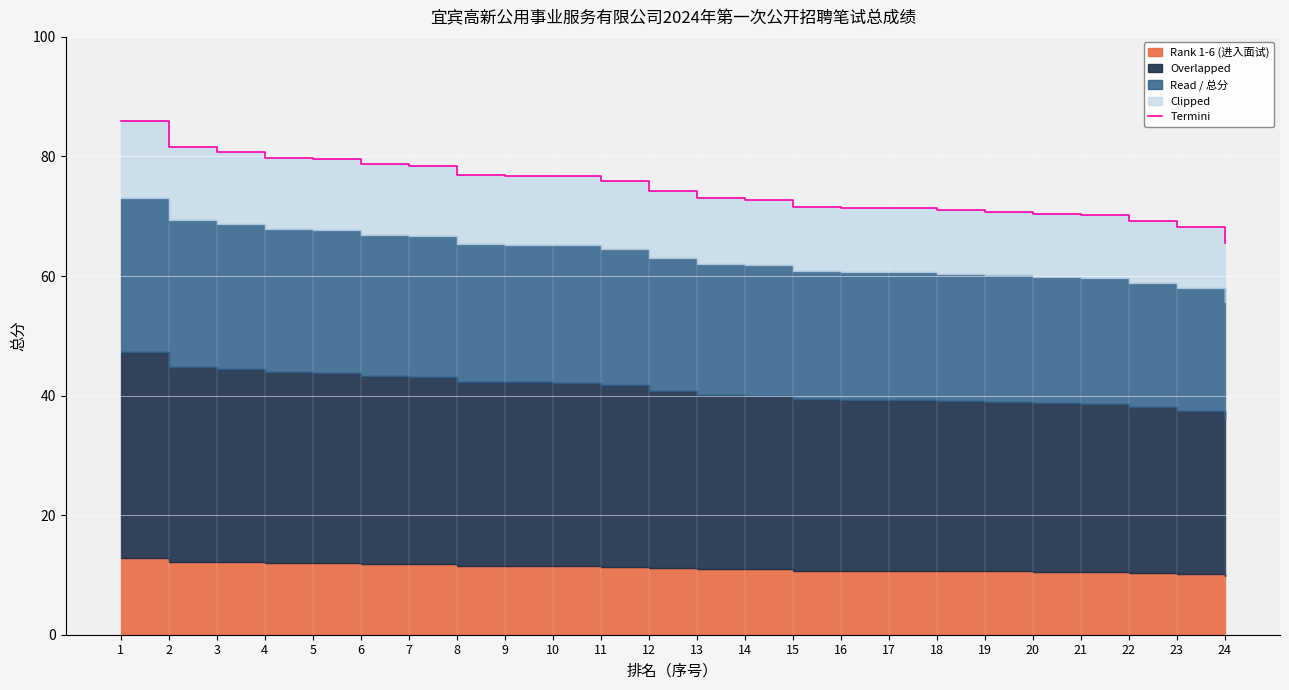

How many data points are less than 74?

12